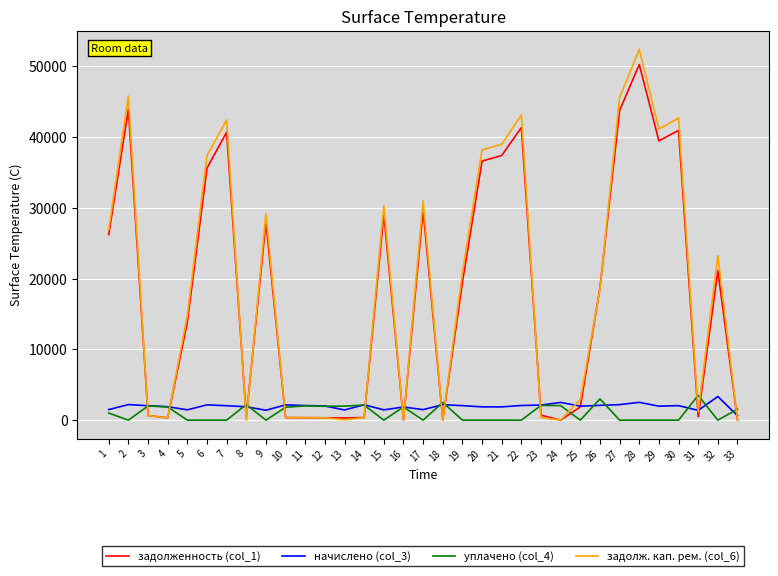

Is the value of уплачено (col_4) at 11 greater than the value of задолженность (col_1) at 3?

Yes